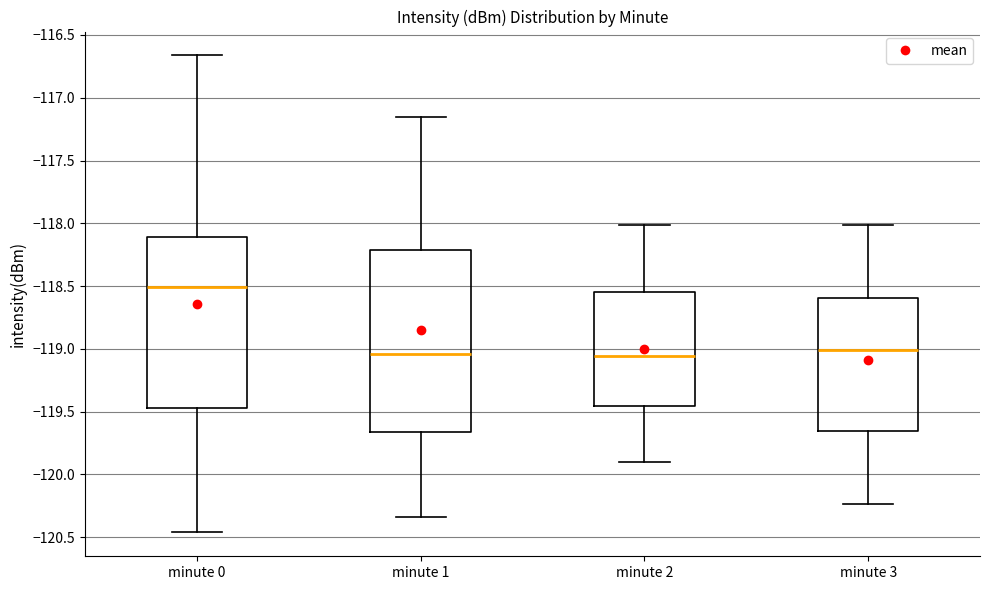

Reading left to right, read every box against the y-axis: the position of its median line, the range the box covers, and the ends of its whiskers. The values are not printed on the chart, so give them approximately, as read against the axis.

minute 0: median -118.50, box -119.45 to -118.10, whiskers -120.45 to -116.65
minute 1: median -119.05, box -119.65 to -118.20, whiskers -120.35 to -117.15
minute 2: median -119.05, box -119.45 to -118.55, whiskers -119.90 to -118.00
minute 3: median -119.00, box -119.65 to -118.60, whiskers -120.25 to -118.00